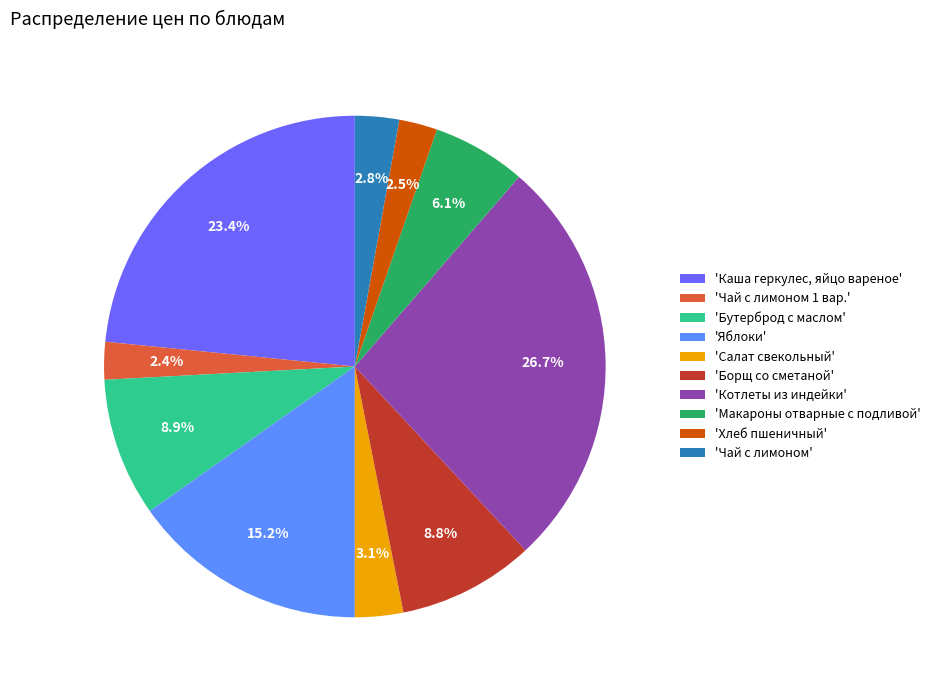

Does 'Чай с лимоном' account for over 50% of the chart?

No